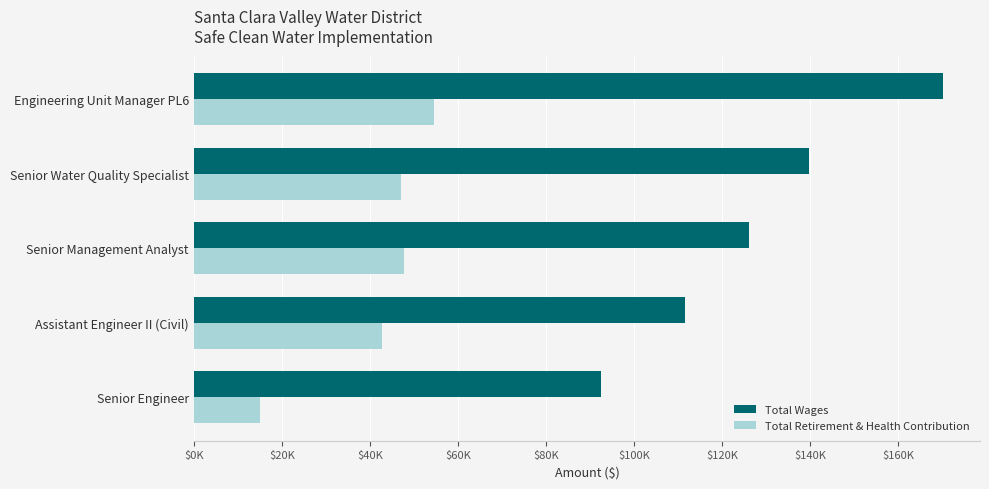

What is the difference between the second highest and second lowest values in the Total Wages series?

28175